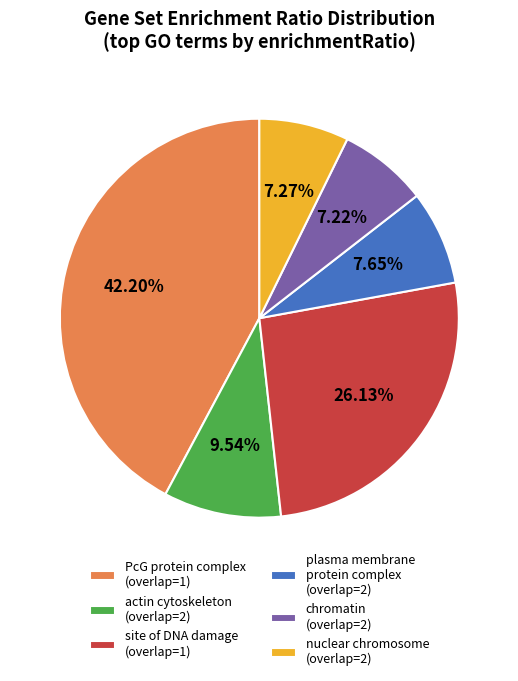

Combined, do chromatin (overlap=2) and plasma membrane protein complex (overlap=2) account for over 50%?

No